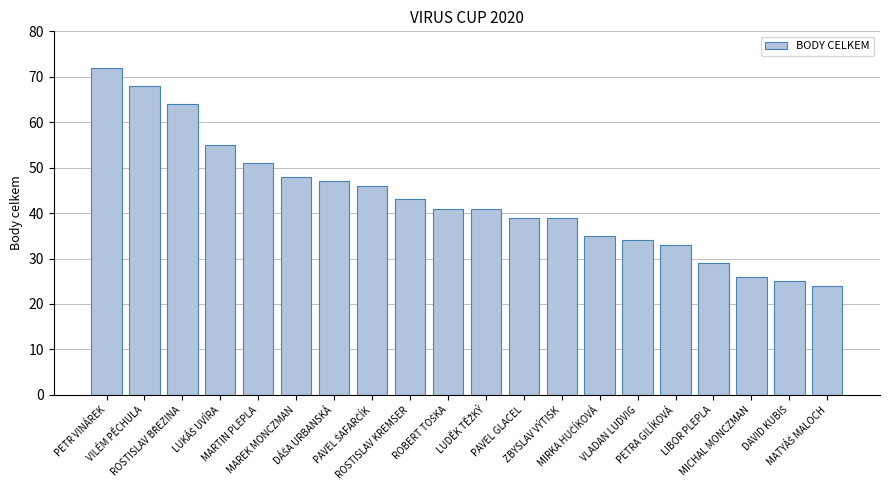

Reading left to right, list all the values displayed in this chart.

72	68	64	55	51	48	47	46	43	41	41	39	39	35	34	33	29	26	25	24